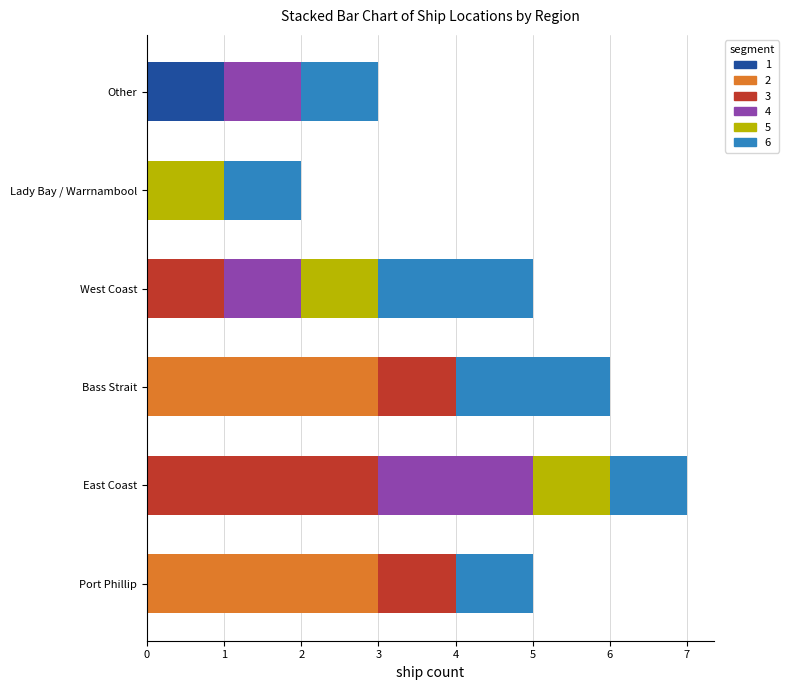

Count the number of data series in this chart.

6